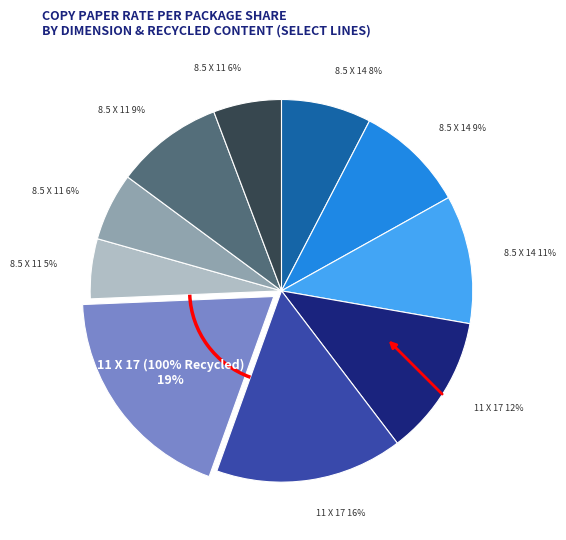

Does 8.5 X 11 (30% Recycled) account for over 50% of the chart?

No